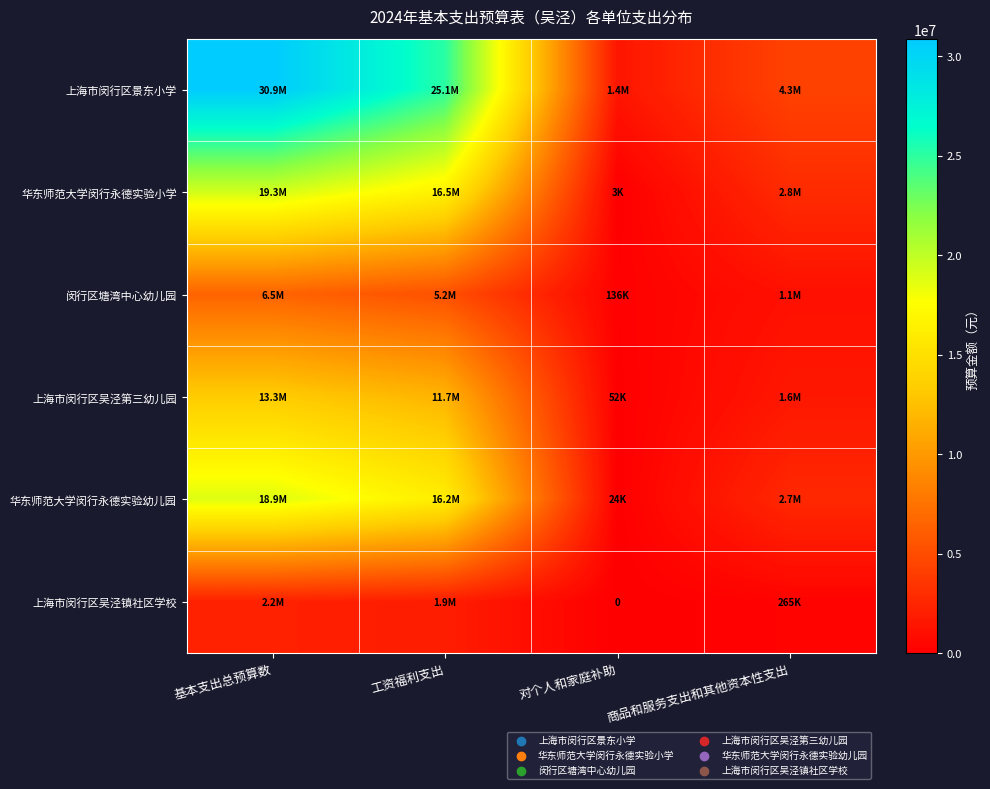

Rank the series by their maximum value, from highest to lowest.

上海市闵行区景东小学, 华东师范大学闵行永德实验小学, 华东师范大学闵行永德实验幼儿园, 上海市闵行区吴泾第三幼儿园, 闵行区塘湾中心幼儿园, 上海市闵行区吴泾镇社区学校